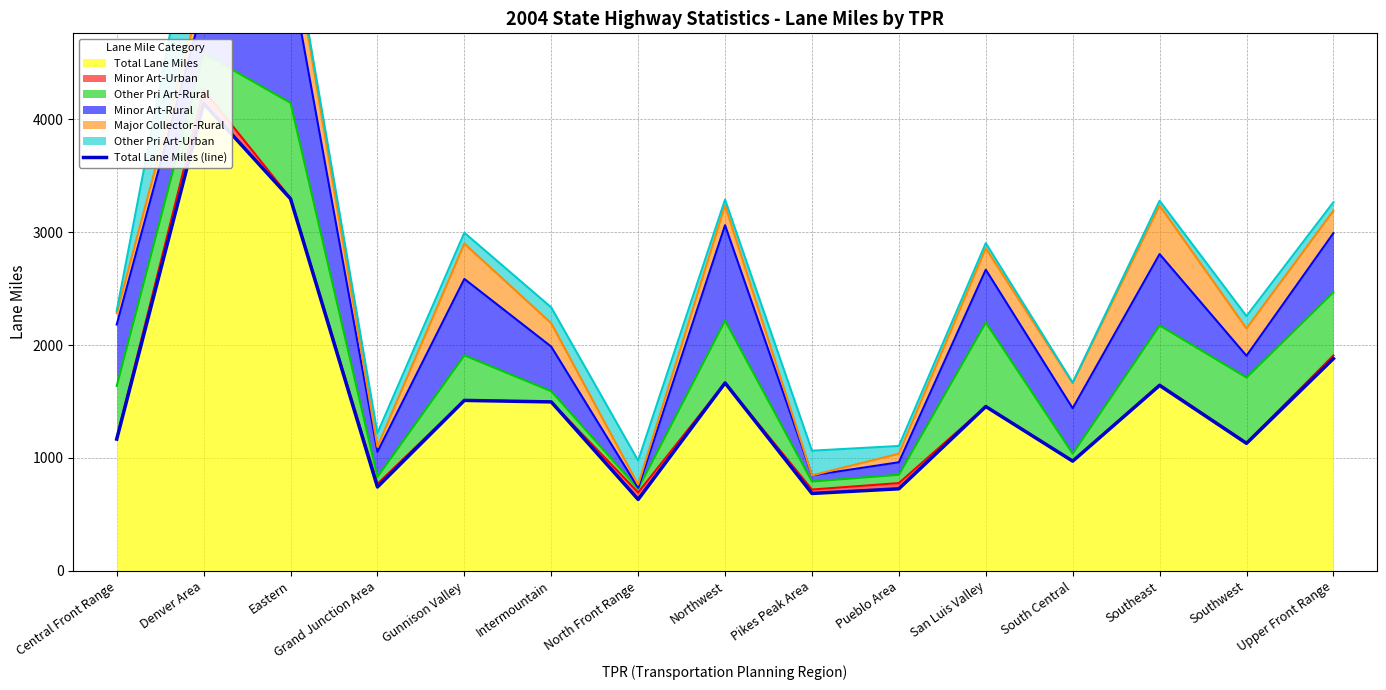

What is the approximate value at Southeast?

1642.6